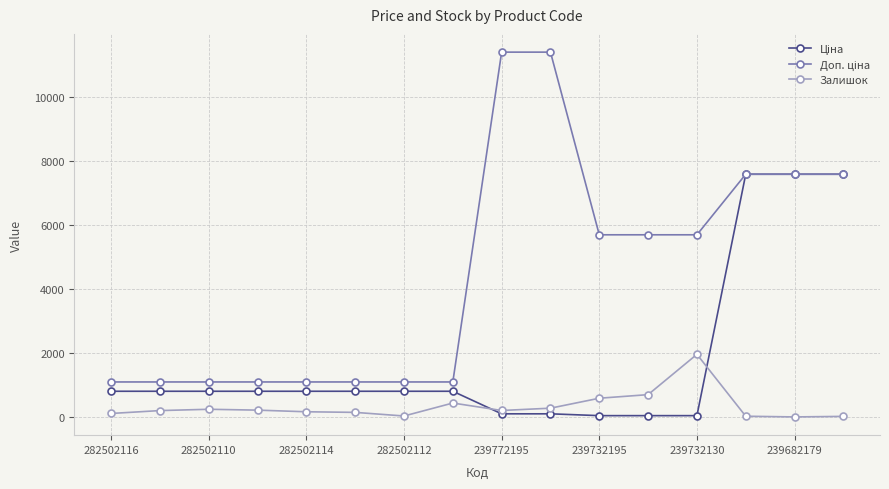

True or false: Залишок has more than 0 interior local peaks.

True